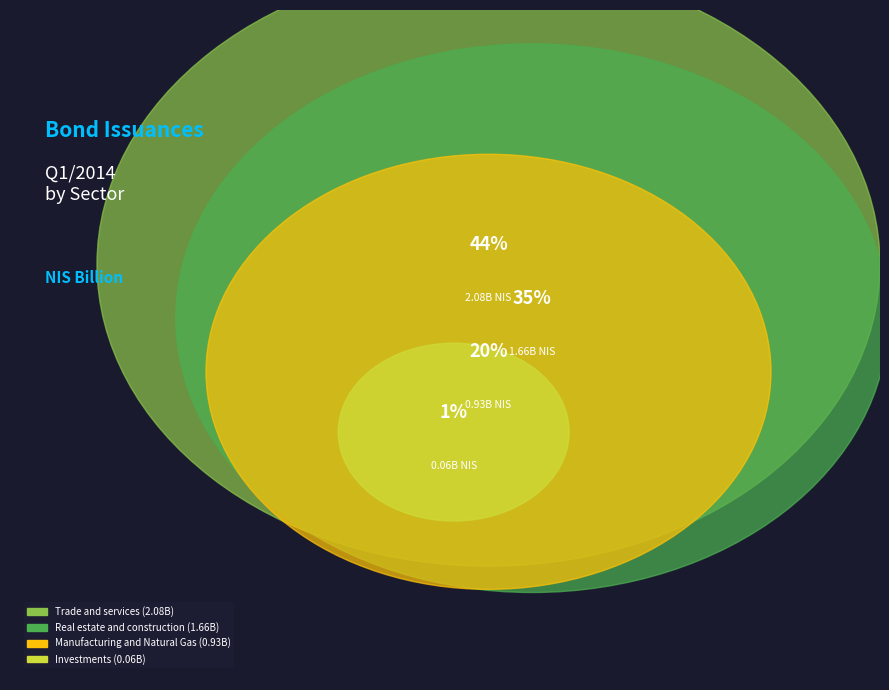

Which category has the biggest portion of the pie?

Trade and services